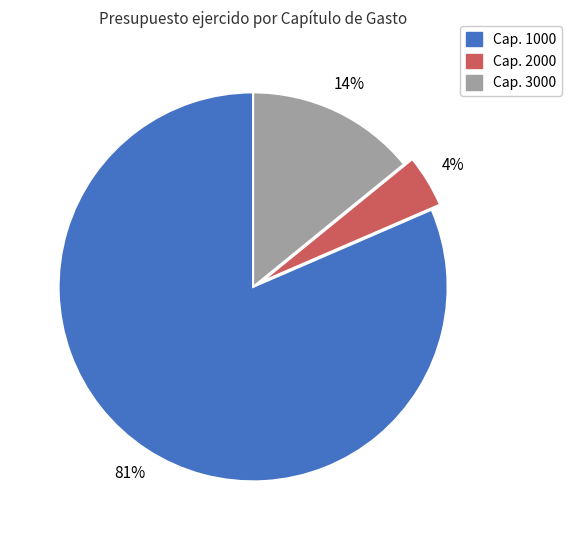

Does any single category account for the majority?

Yes